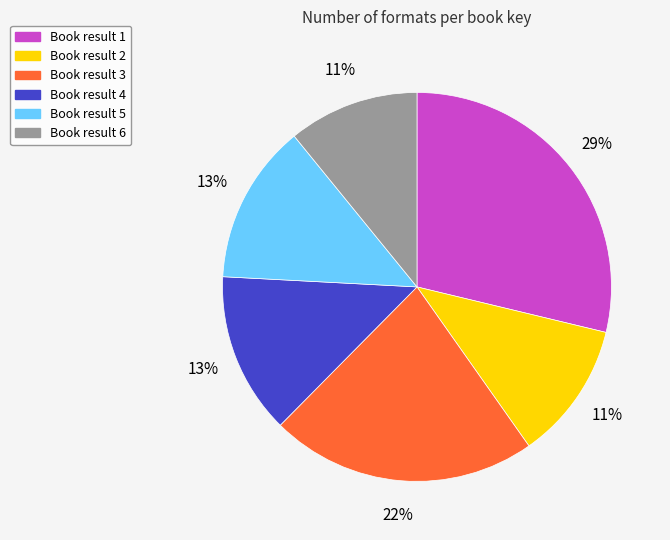

To the nearest percent, what is the difference between the largest and smallest slice percentages?

18%